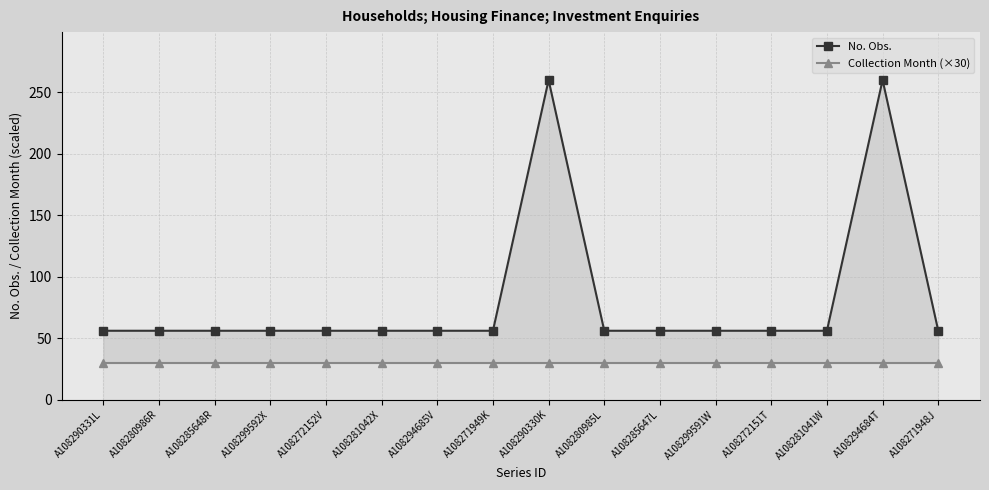

Which series has the largest range (max minus min)?

No. Obs.